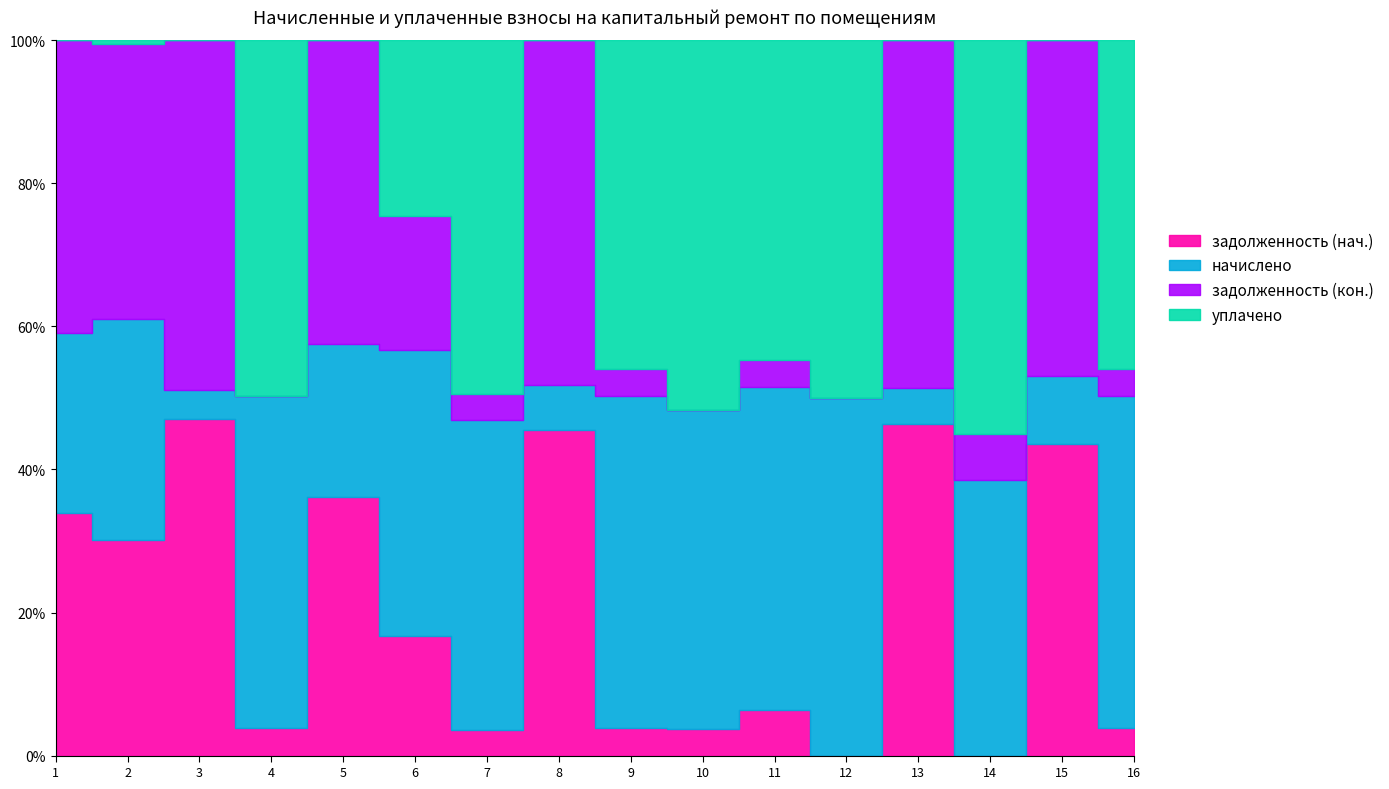

How many positive values does the задолженность (нач.) series have?

14